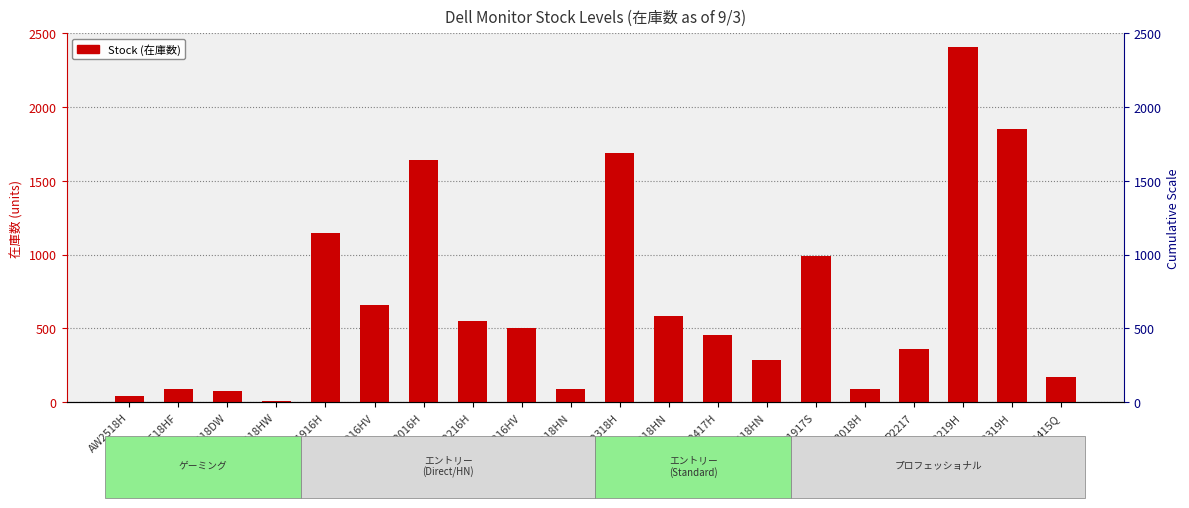

Are the bars grouped side by side (vs. stacked)?

No